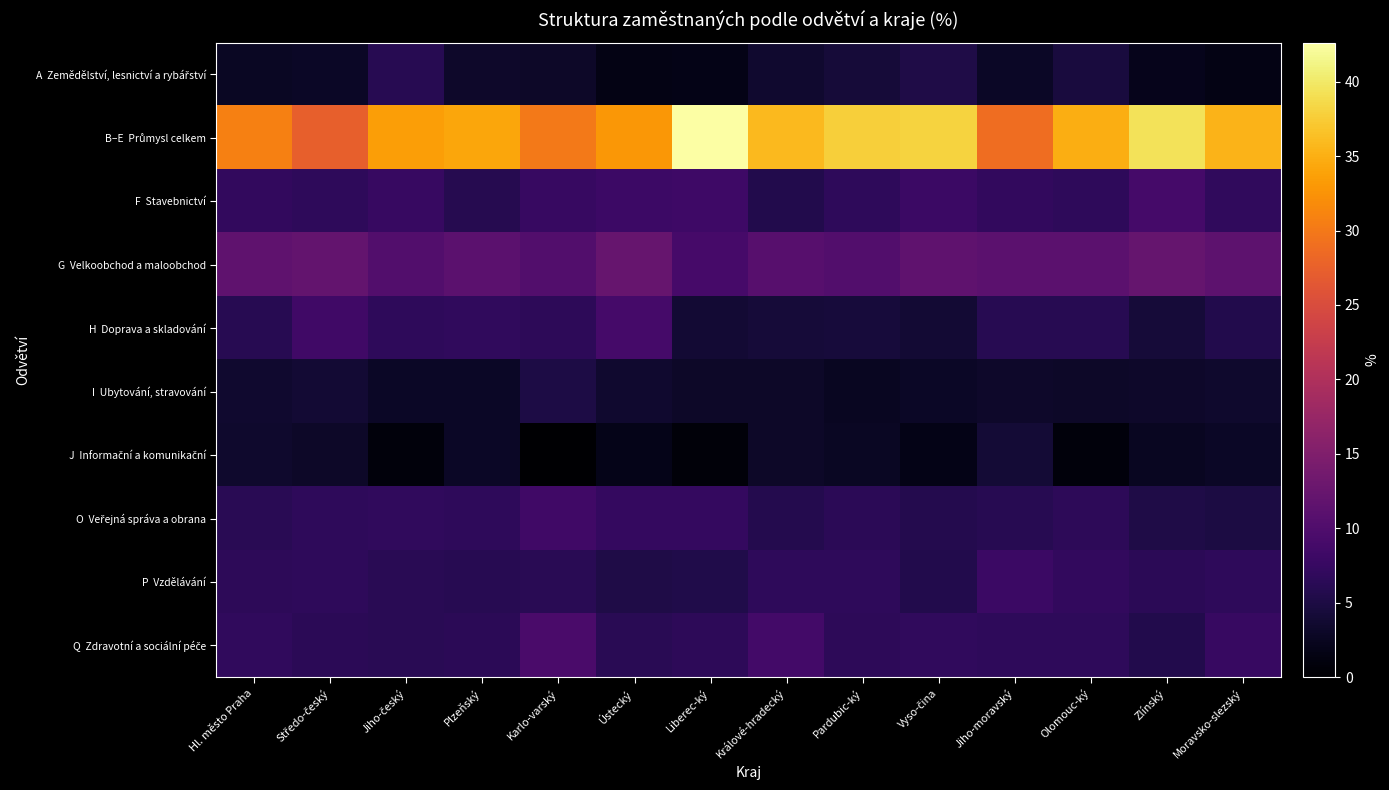

At which category does the chart reach its minimum across all series?

Karlo-varský